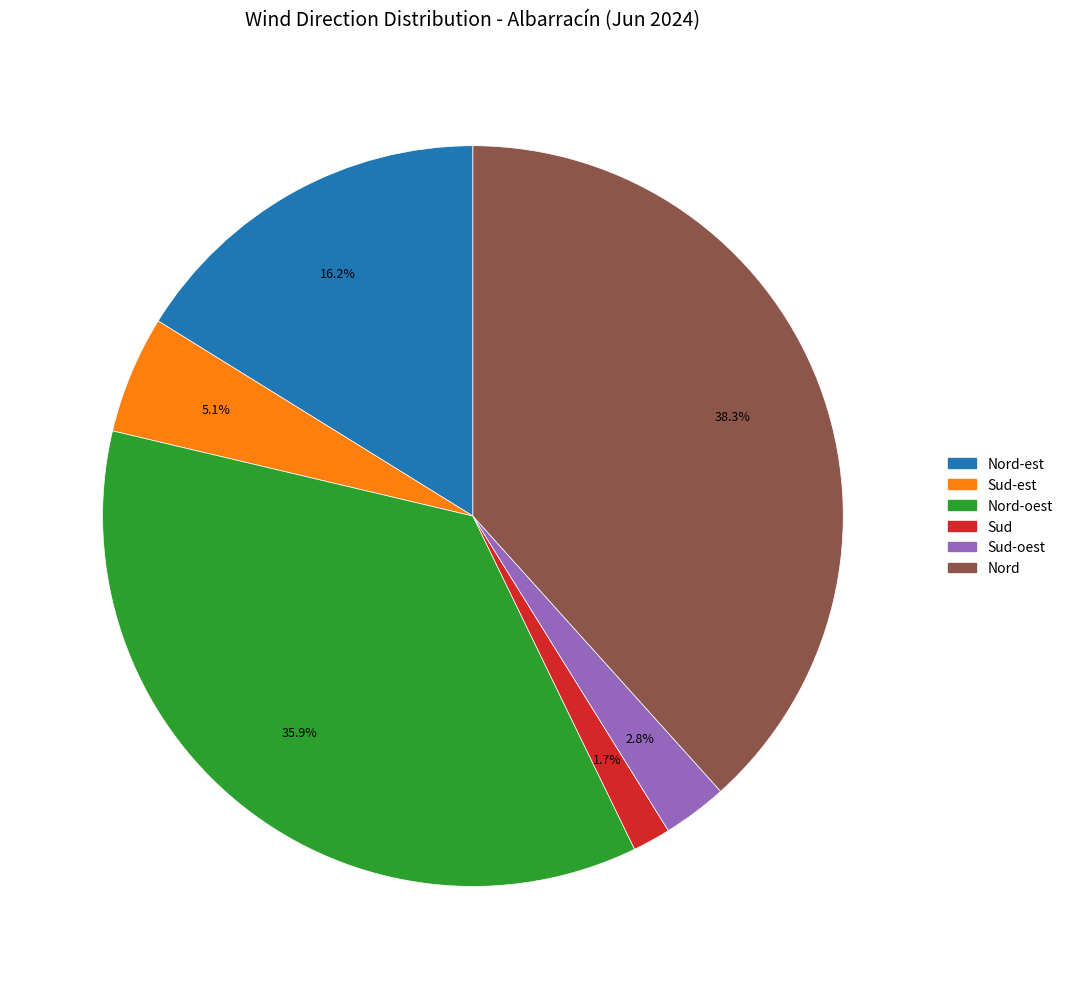

Is there a majority slice in this chart?

No